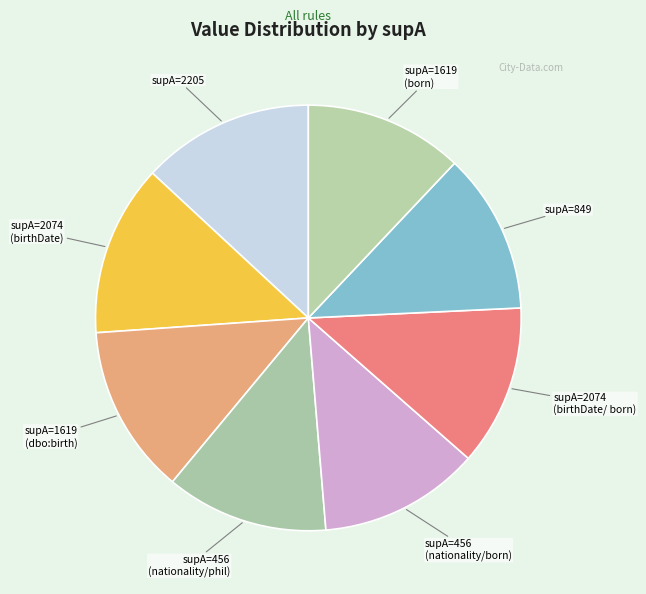

Do supA=1619 (dbo:birth) and supA=456 (nationality/phil) together represent more than half of the pie?

No